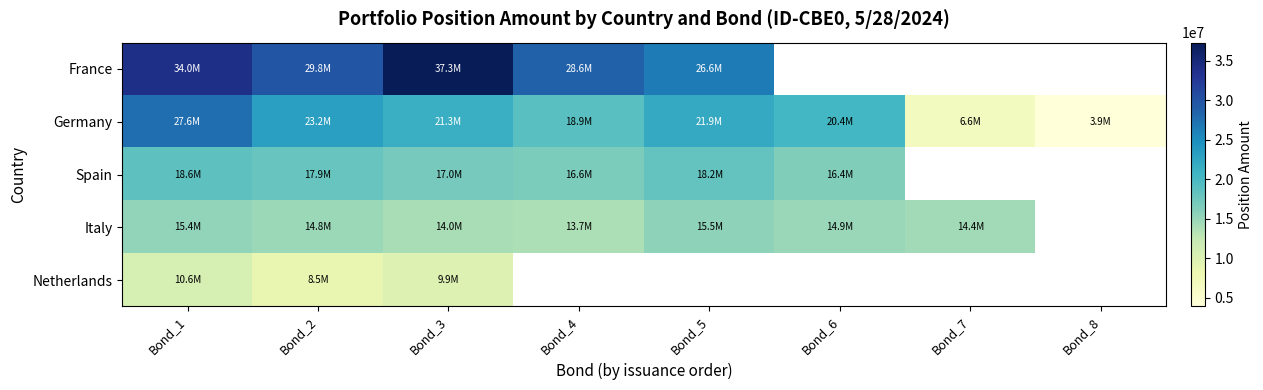

How many positive values does the Netherlands series have?

3